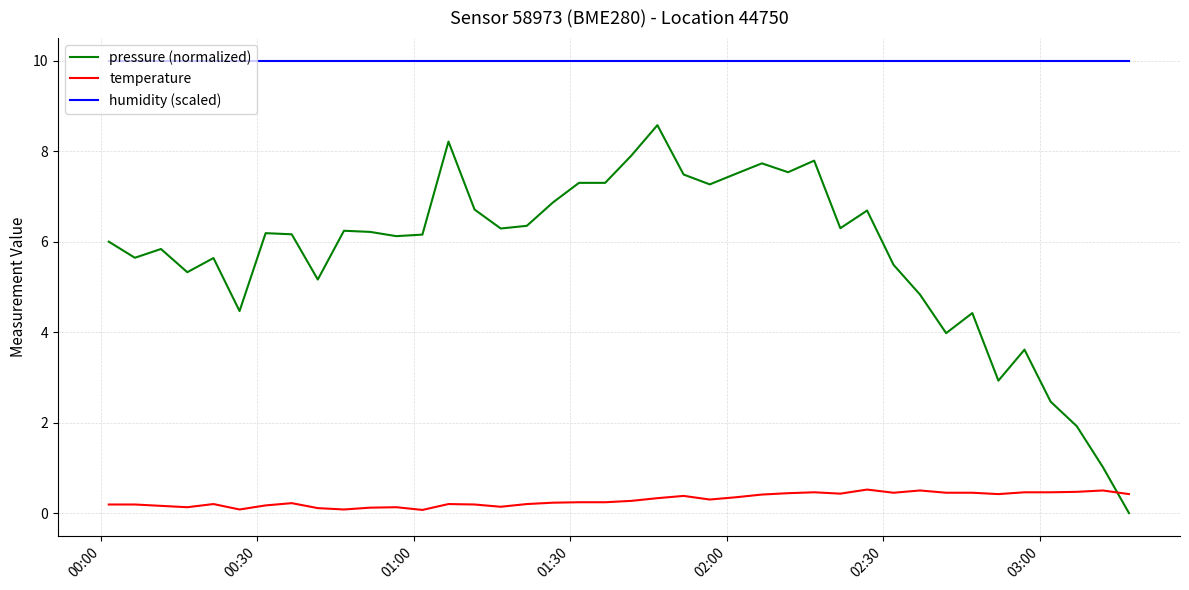

Count the number of data series in this chart.

3